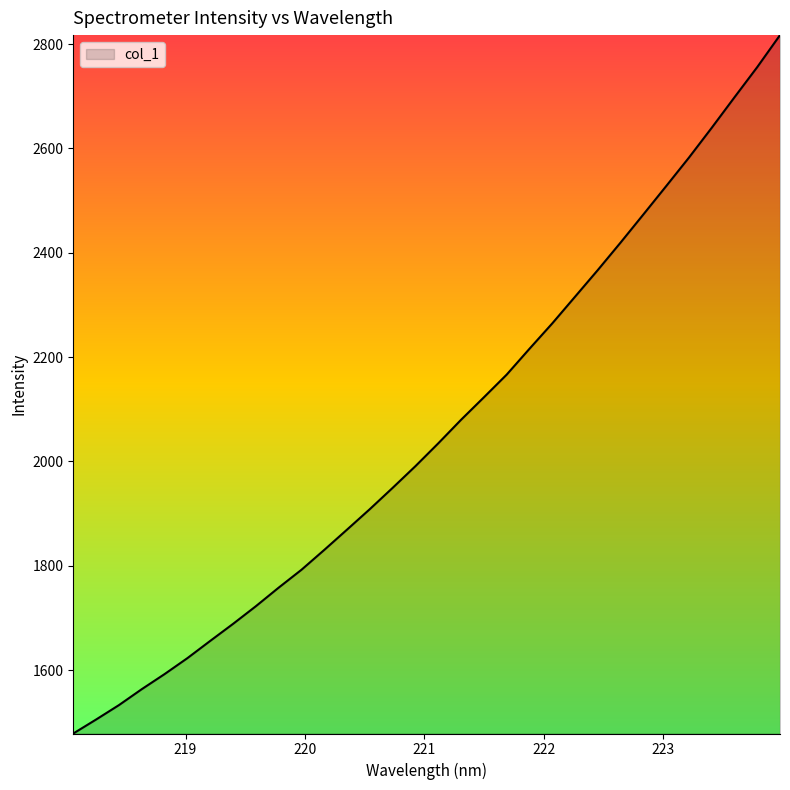

How many lines are shown in the chart?

1